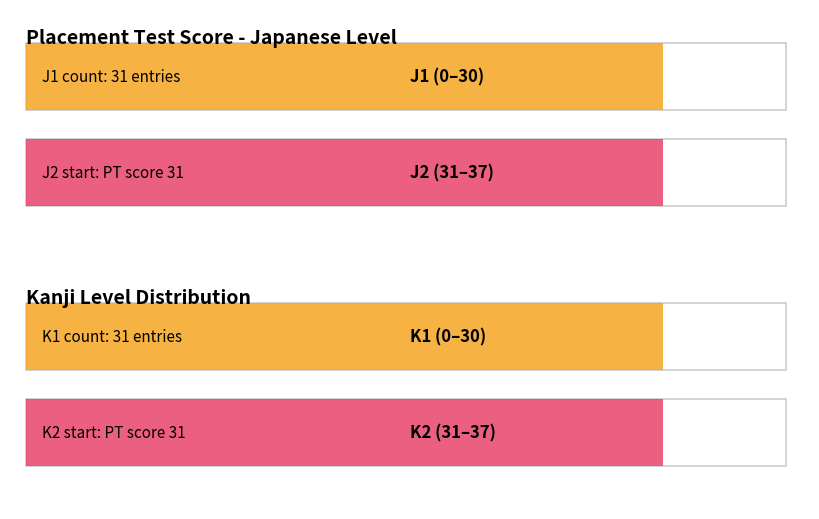

Which has a higher value, J2 or J2?

J2